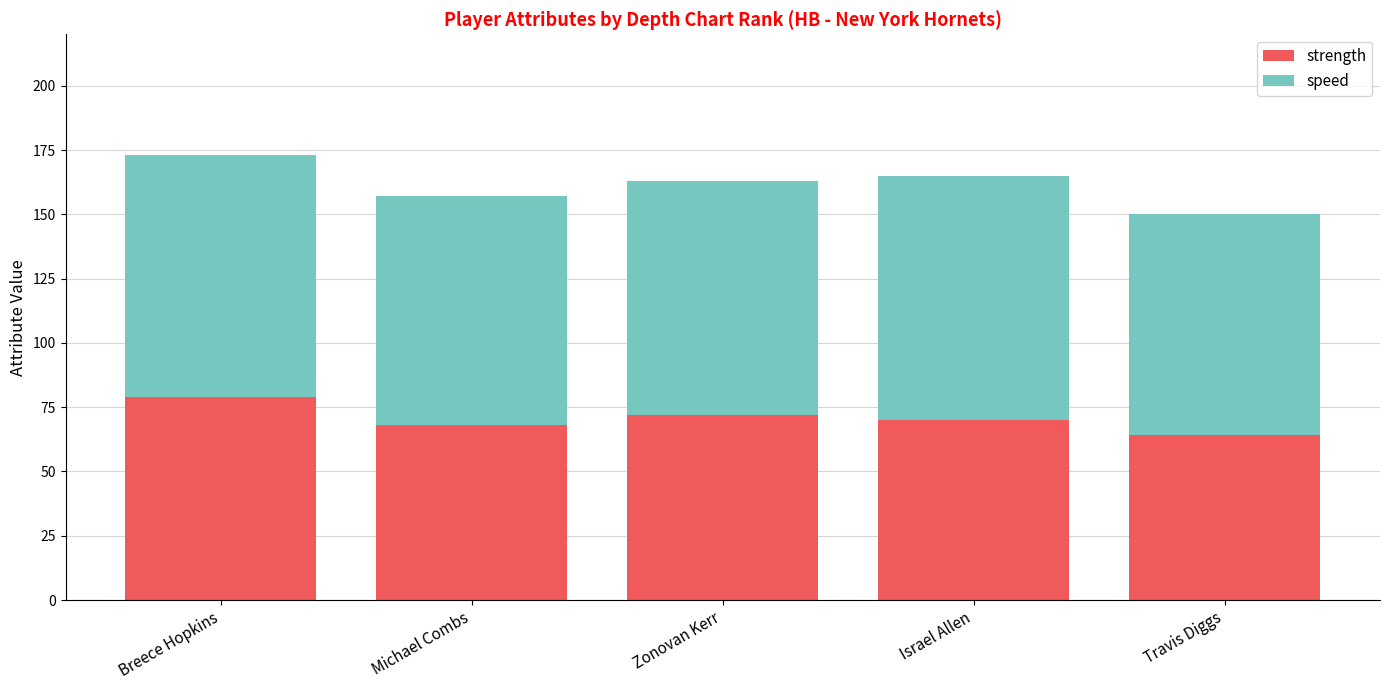

How many series are shown in this chart?

2